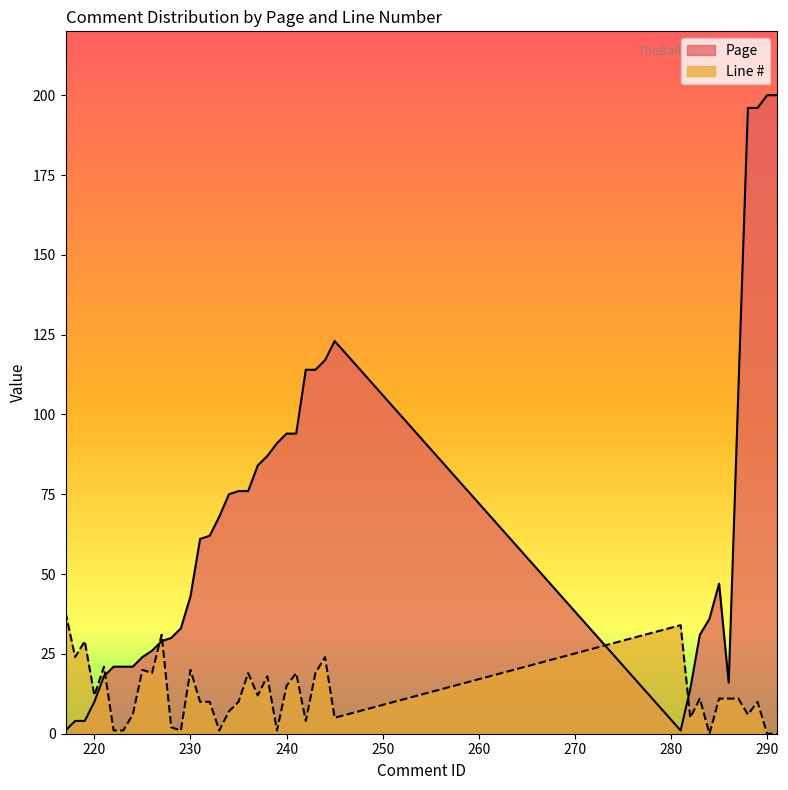

Reading left to right, transcribe all the data shown in this chart.

Page: 217=1	218=4	219=4	220=10	221=18	222=21	223=21	224=21	225=24	226=26	227=29	228=30	229=33	230=43	231=61	232=62	233=68	234=75	235=76	236=76	237=84	238=87	239=91	240=94	241=94	242=114	243=114	244=117	245=123	281=1	282=14	283=31	284=36	285=47	286=16	287=107	288=196	289=196	290=200	291=200
Line #: 217=38	218=24	219=29	220=12	221=21	222=1	223=1	224=6	225=20	226=19	227=31	228=2	229=1	230=20	231=10	232=10	233=1	234=7	235=10	236=19	237=12	238=18	239=1	240=15	241=19	242=4	243=19	244=24	245=5	281=34	282=5	283=11	284=0	285=11	286=11	287=11	288=6	289=10	290=0	291=0